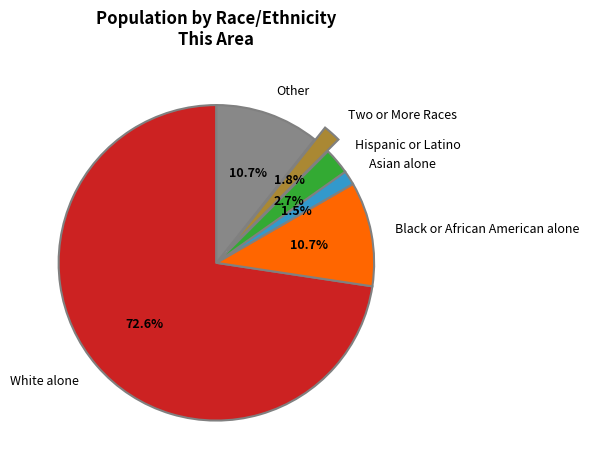

True or false: Two or More Races accounts for 2% of the total.

True